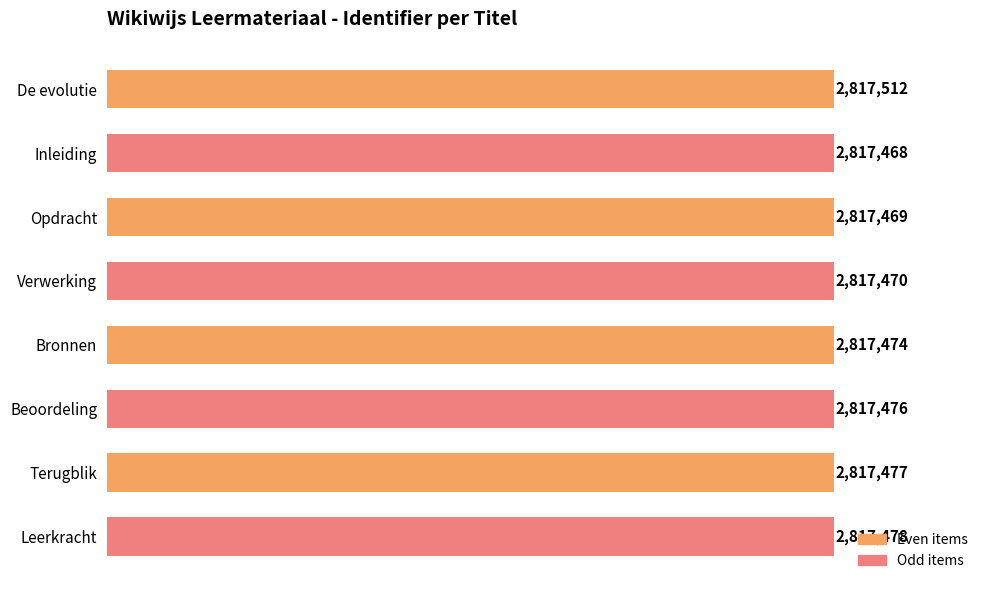

What is the maximum value shown in the chart?

2817512